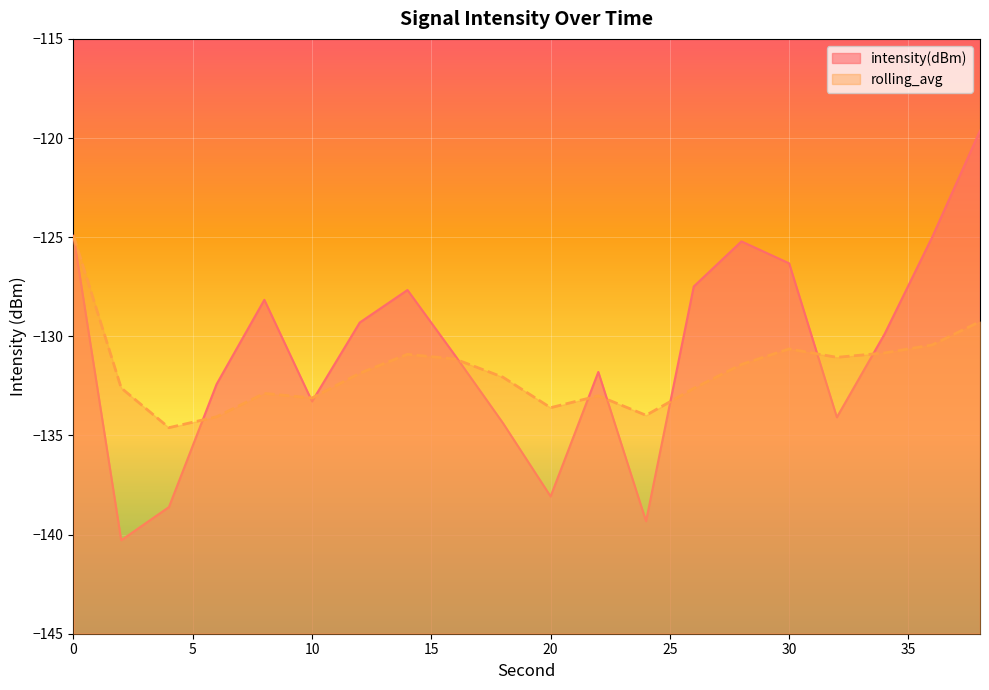

At which category is the sum across all series the highest?

38